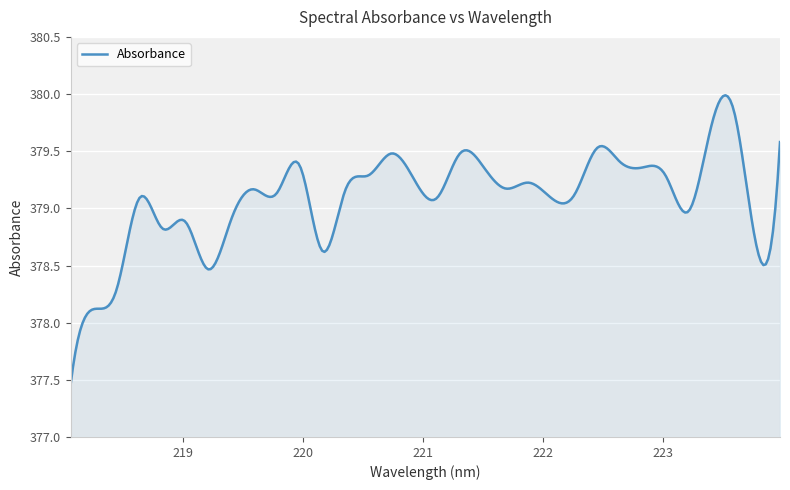

How many lines are shown in the chart?

1